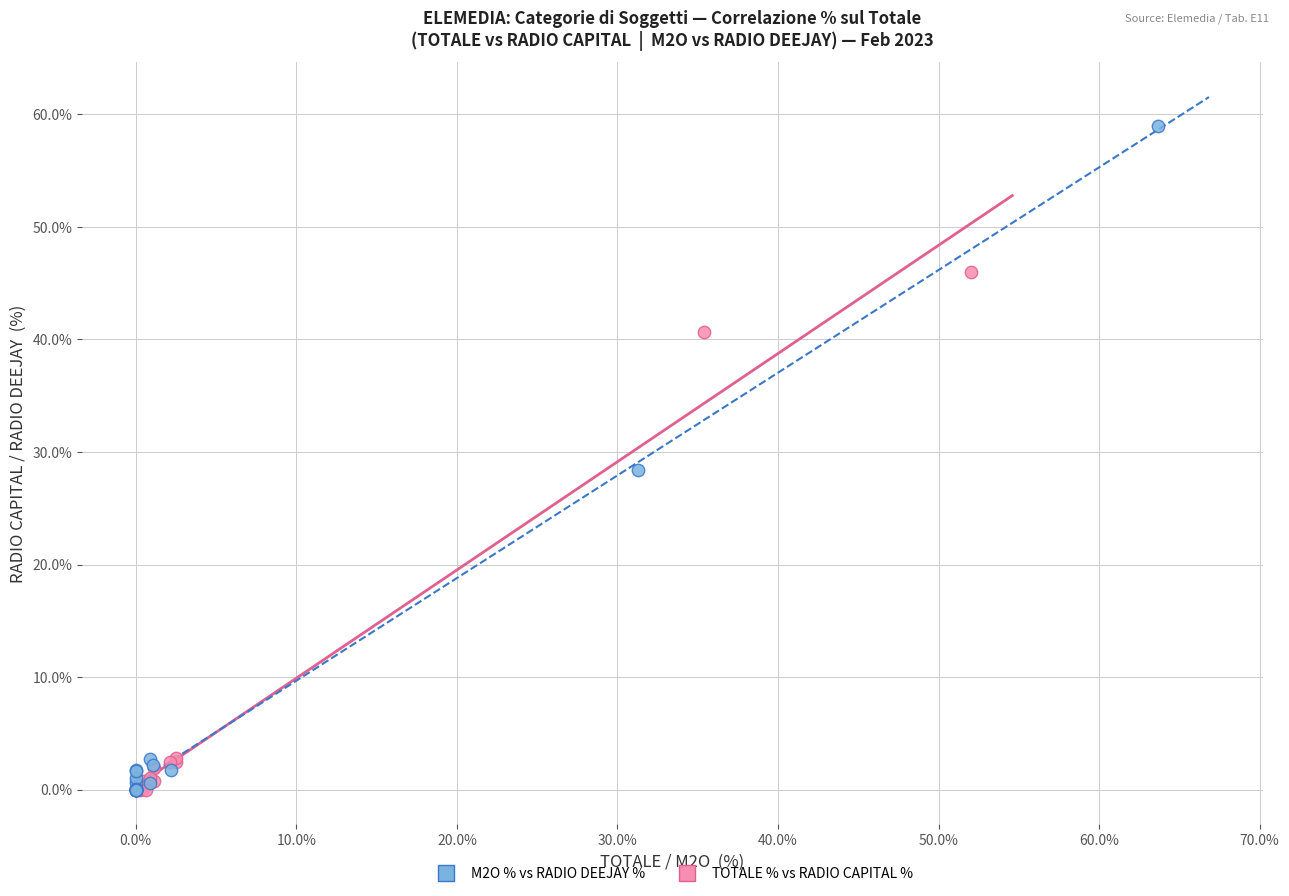

Which series reaches the maximum Y coordinate?

M2O % vs RADIO DEEJAY %